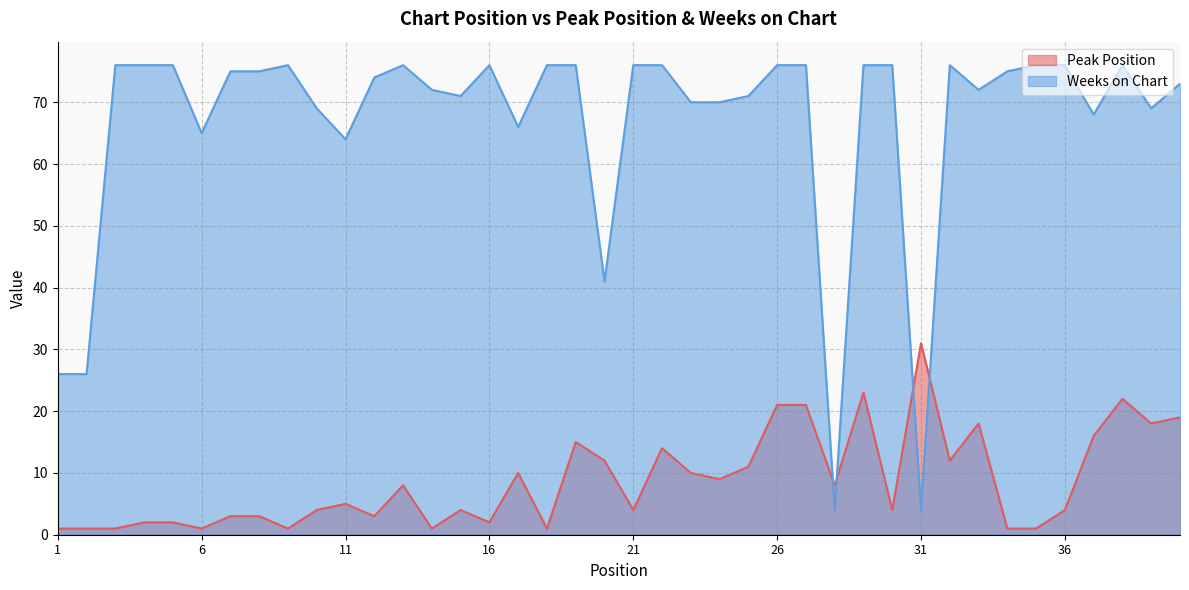

Is the value of Weeks on Chart at 36 greater than the value of Peak Position at 17?

Yes